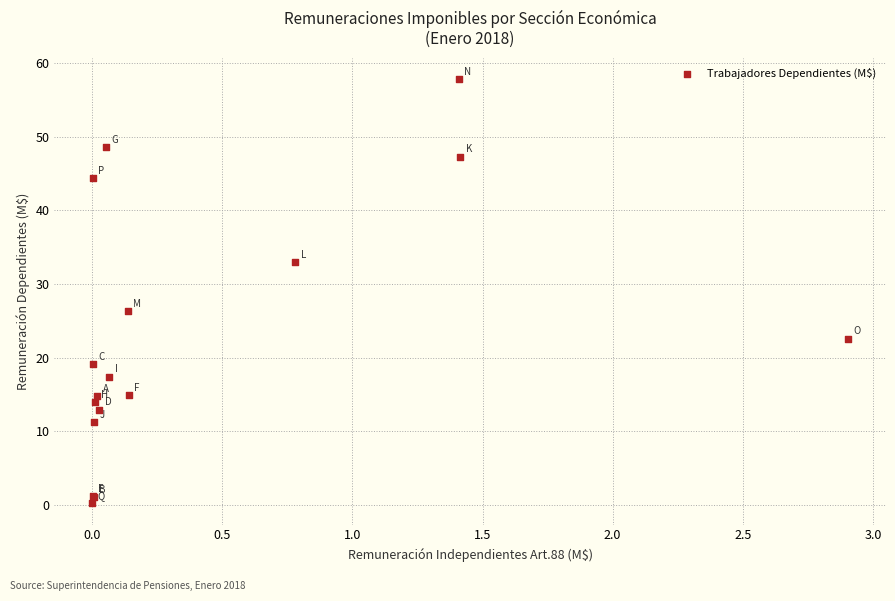

What Y value in the scatter plot is closest to 29?

26.3